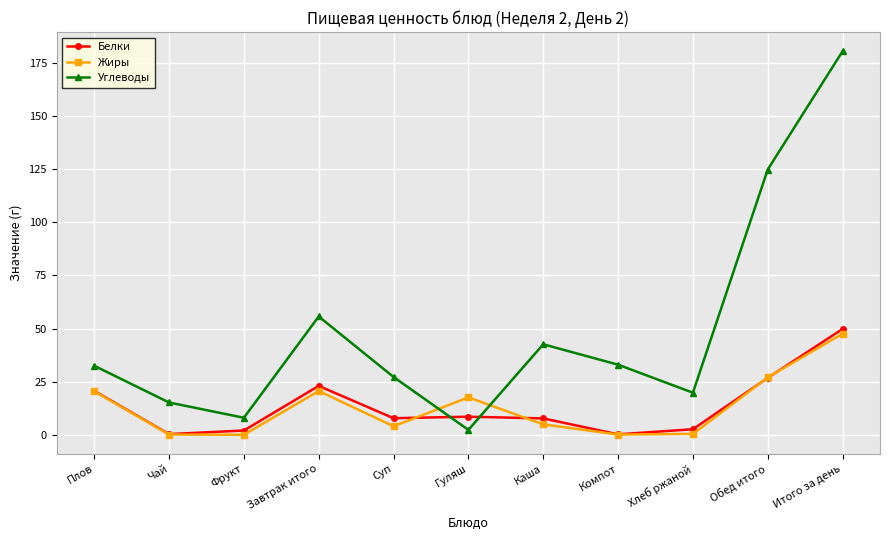

How many intersections are there between Белки and Углеводы?

2